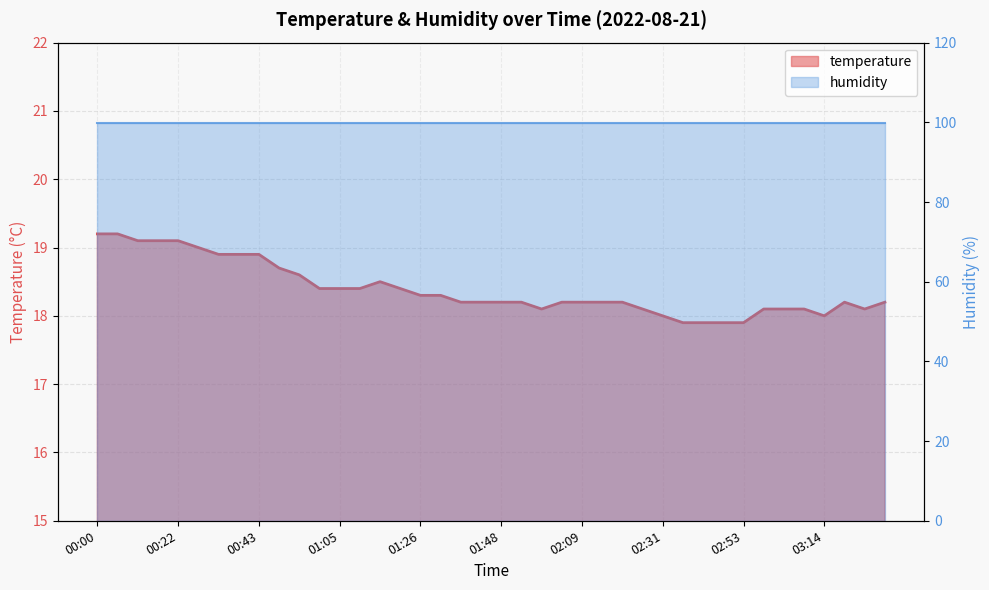

Which label corresponds to the largest value in the chart?

00:00